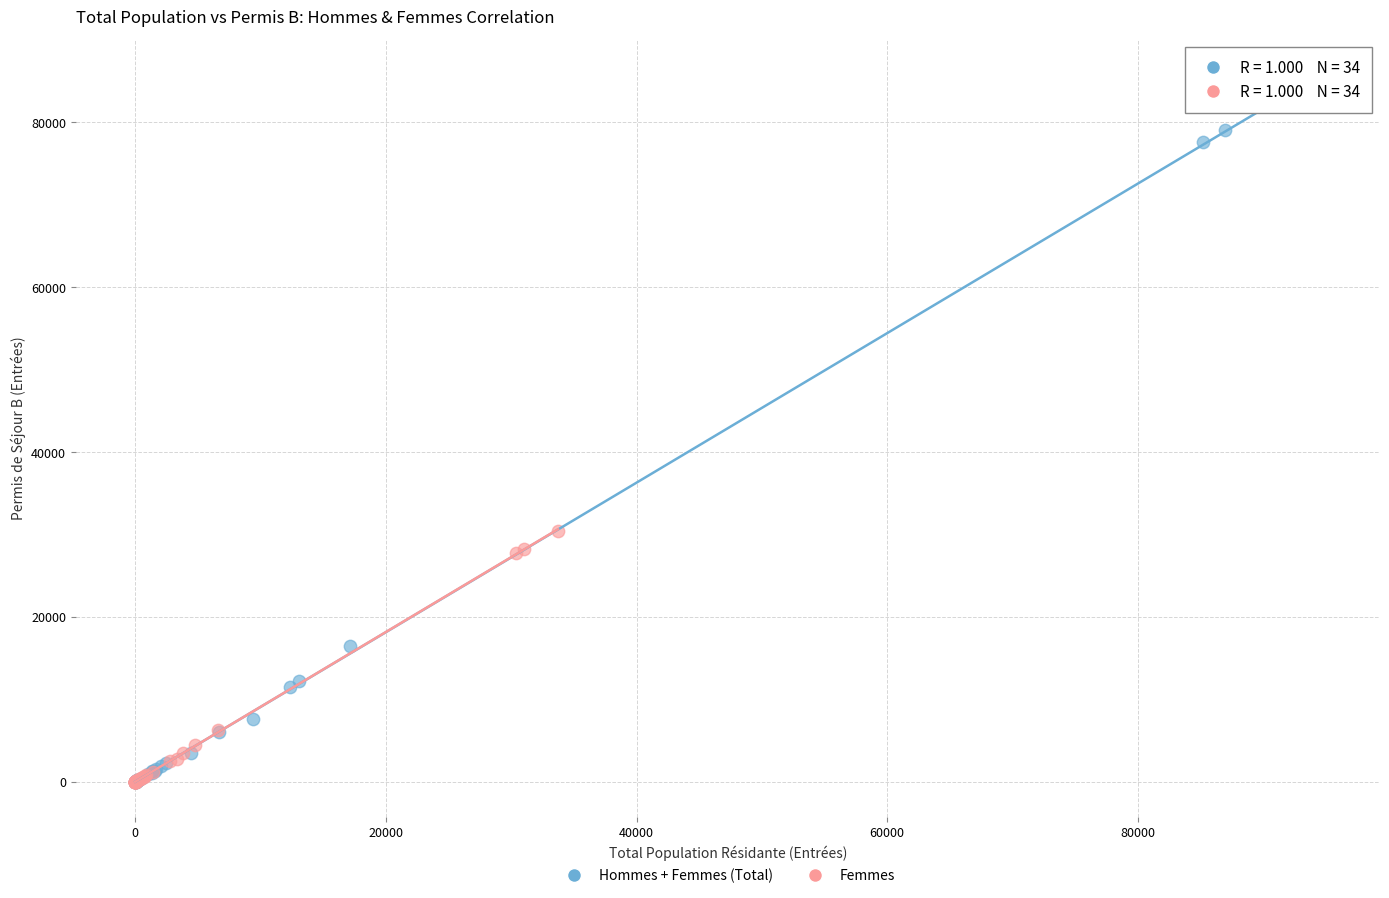

Which series has the widest spread of Y values?

Hommes + Femmes (Total)